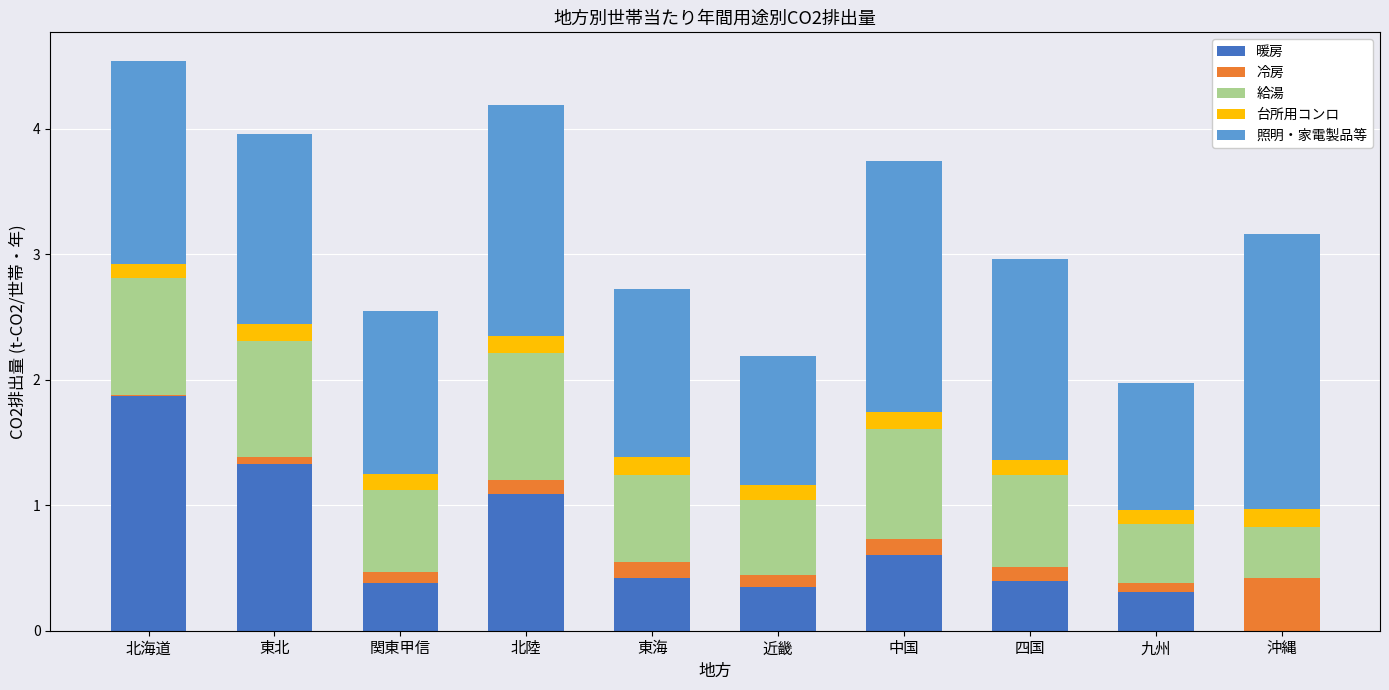

What is the total value across all series at 北陸?

4.2